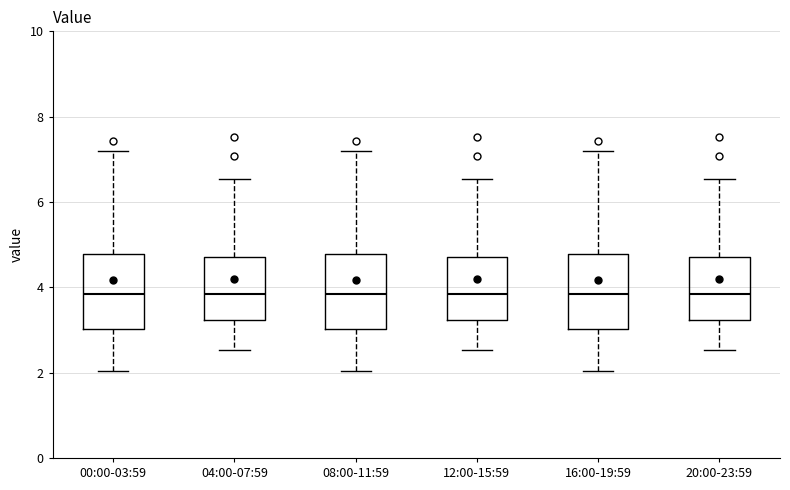

Reading left to right, read every box against the y-axis: the position of its median line, the range the box covers, and the ends of its whiskers. The values are not printed on the chart, so give them approximately, as read against the axis.

00:00-03:59: median 3.8, box 3.0 to 4.8, whiskers 2.0 to 7.2
04:00-07:59: median 3.8, box 3.2 to 4.8, whiskers 2.6 to 6.6
08:00-11:59: median 3.8, box 3.0 to 4.8, whiskers 2.0 to 7.2
12:00-15:59: median 3.8, box 3.2 to 4.8, whiskers 2.6 to 6.6
16:00-19:59: median 3.8, box 3.0 to 4.8, whiskers 2.0 to 7.2
20:00-23:59: median 3.8, box 3.2 to 4.8, whiskers 2.6 to 6.6